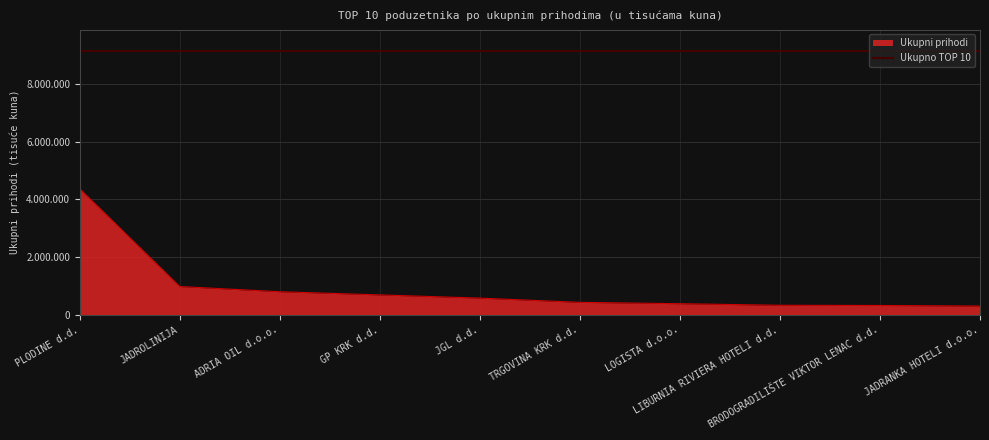

Between JADROLINIJA and TRGOVINA KRK d.d., which is larger?

JADROLINIJA